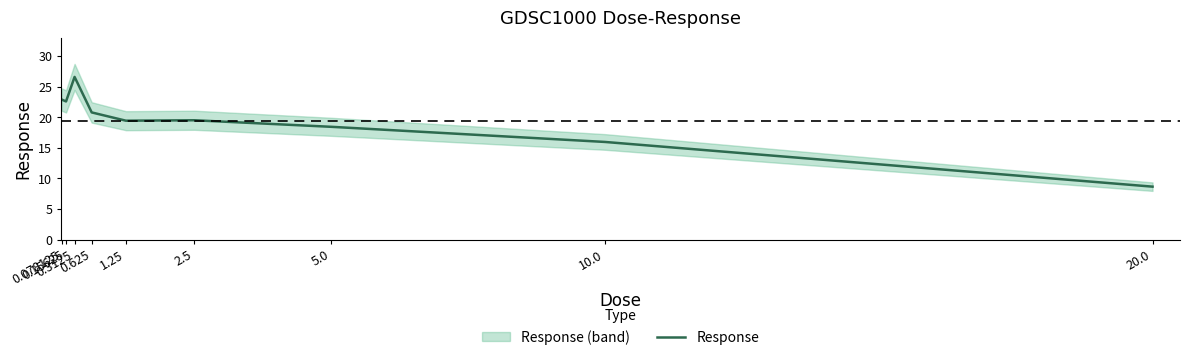

Rank the categories by value from highest to lowest.

0.3125, 0.078125, 0.15625, 0.625, 2.5, 1.25, 5.0, 10.0, 20.0